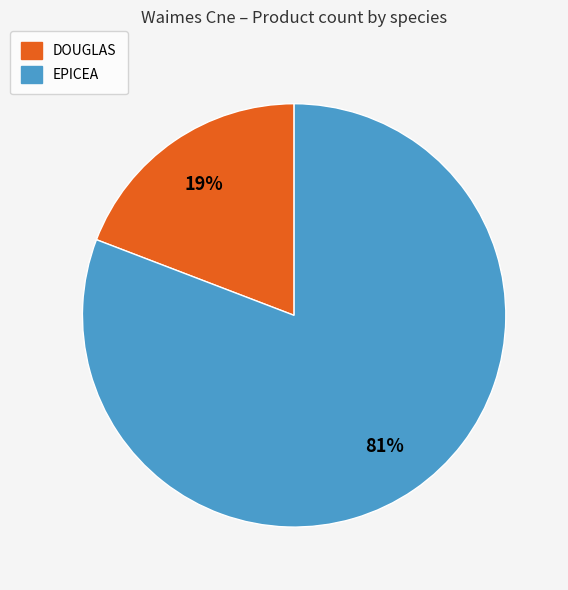

The EPICEA slice represents 72% of the pie. True or false?

False